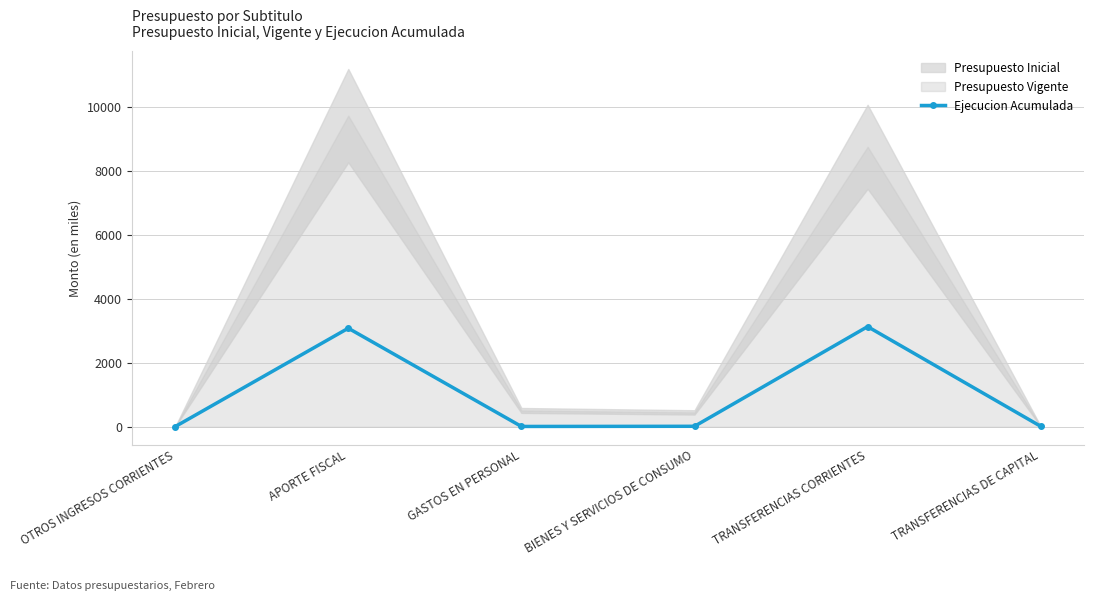

Reading right to left, list all the values displayed in this chart.

TRANSFERENCIAS DE CAPITAL=14	TRANSFERENCIAS CORRIENTES=3128	BIENES Y SERVICIOS DE CONSUMO=15	GASTOS EN PERSONAL=10	APORTE FISCAL=3078	OTROS INGRESOS CORRIENTES=5